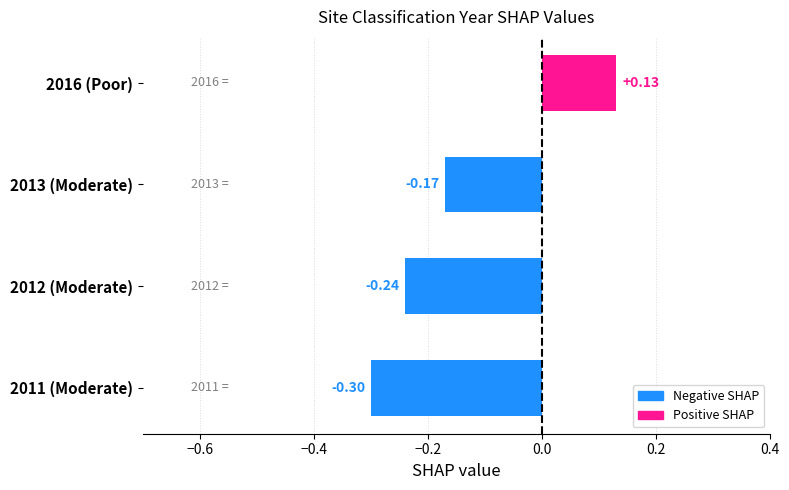

What is the sum of all values?

-0.6